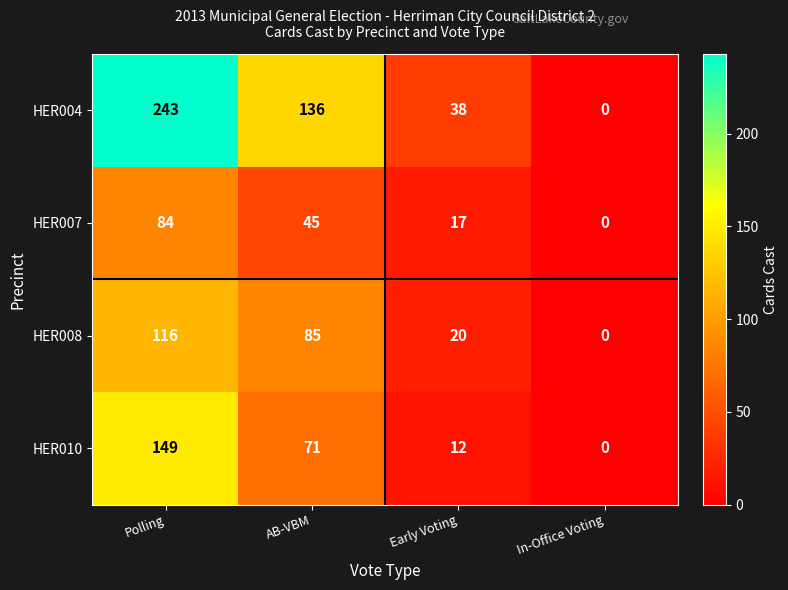

Rank the series at Early Voting from highest to lowest value.

HER004, HER008, HER007, HER010